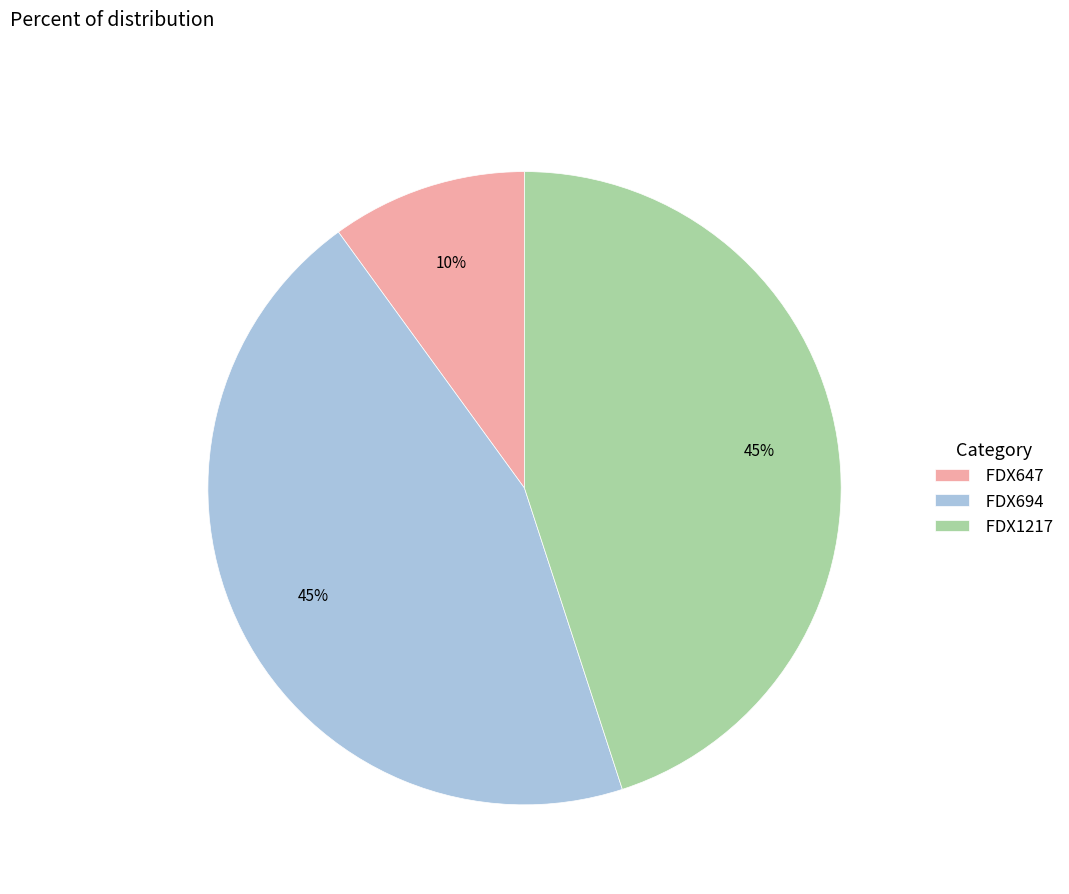

How many segments does this pie chart have?

3